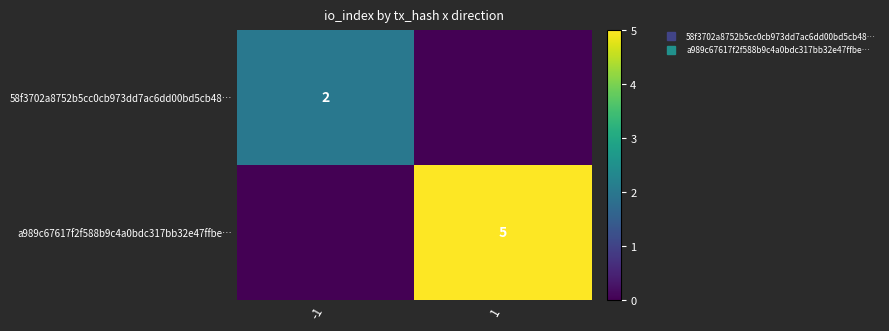

Which series has the largest range (max minus min)?

a989c67617f2f588b9c4a0bdc317bb32e47ffbe…